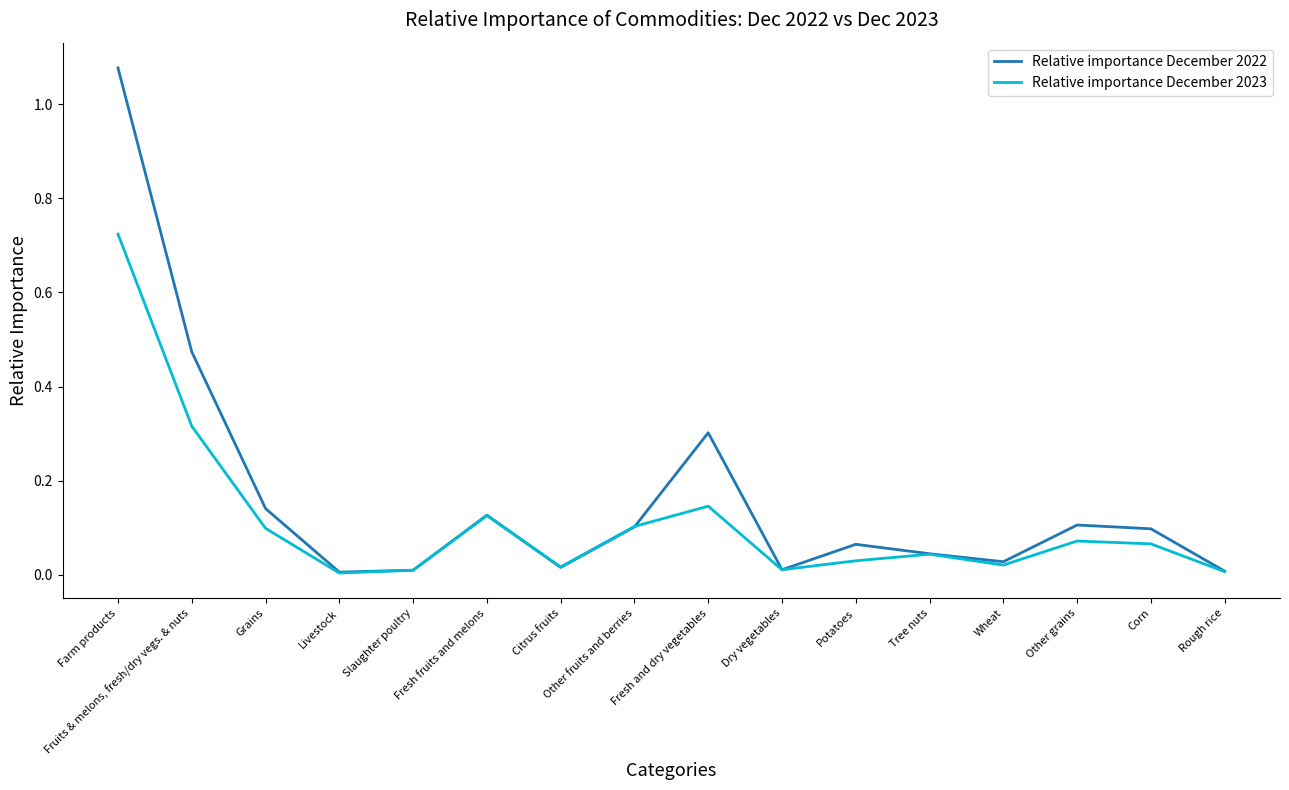

Which category has the highest value across all series?

Farm products